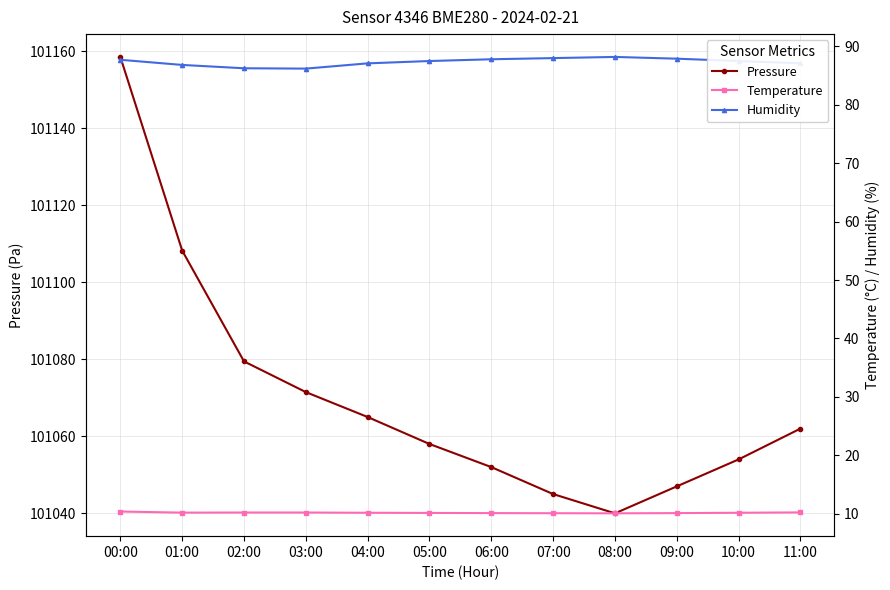

What is the sum of the humidity values at 04:00 and 08:00?

175.3